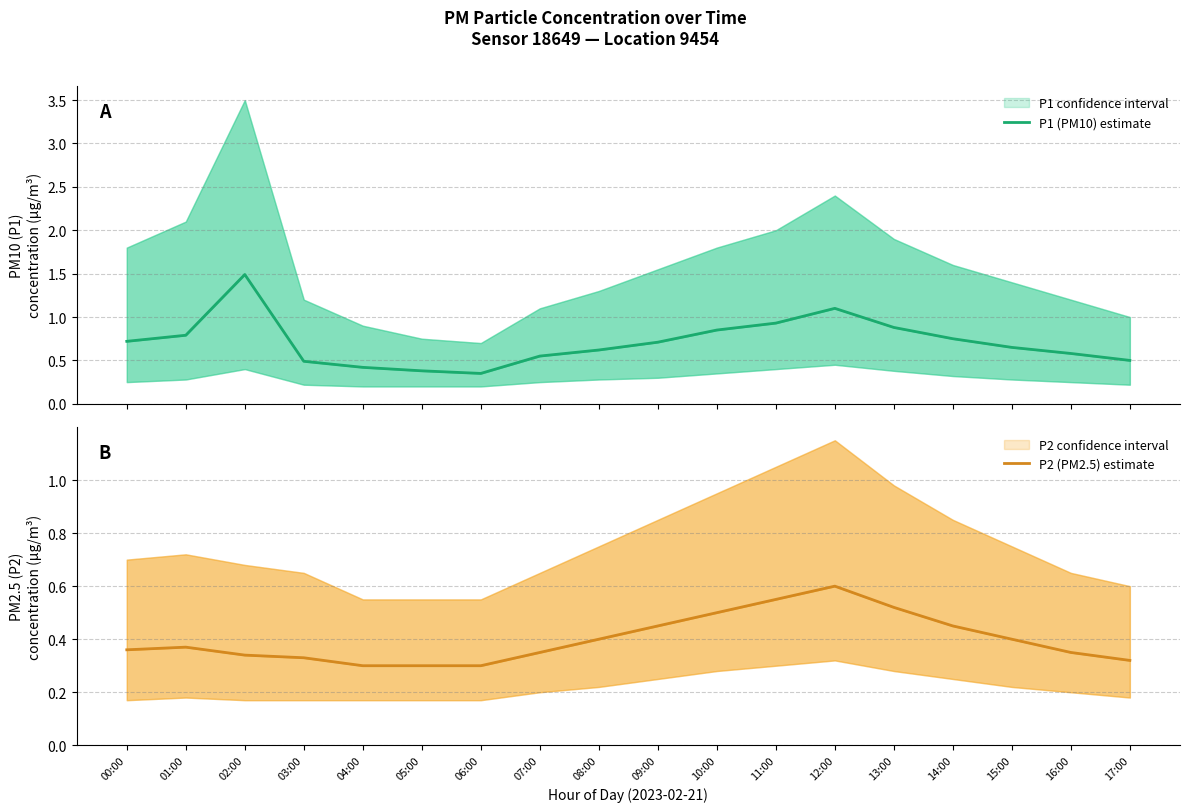

What is the label of the 10th point from the left?

09:00